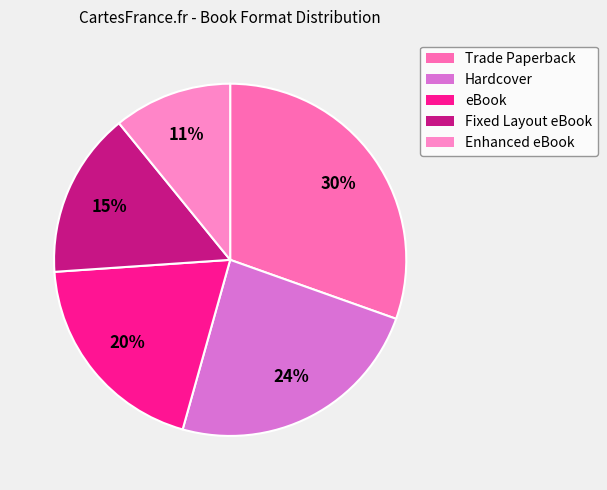

The Enhanced eBook slice represents 11% of the pie. True or false?

True